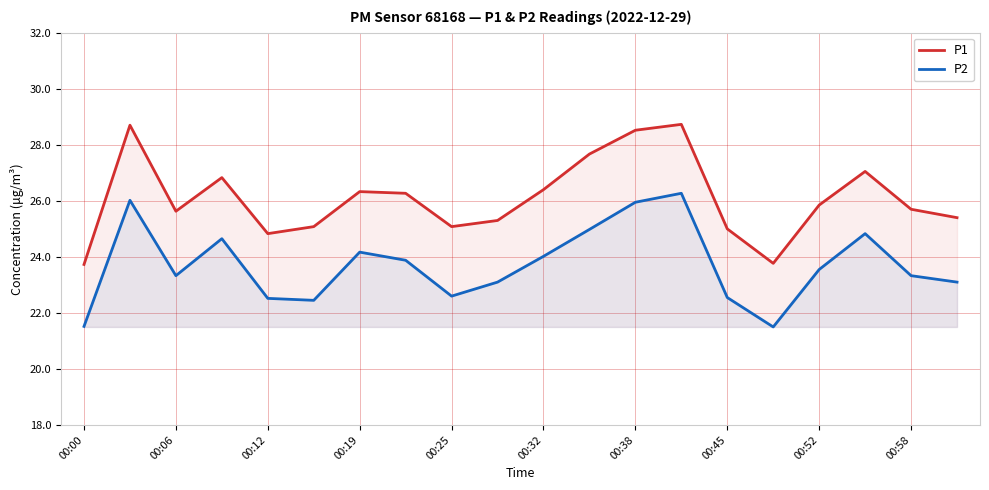

Where is P1 nearest to the value 26?

00:52